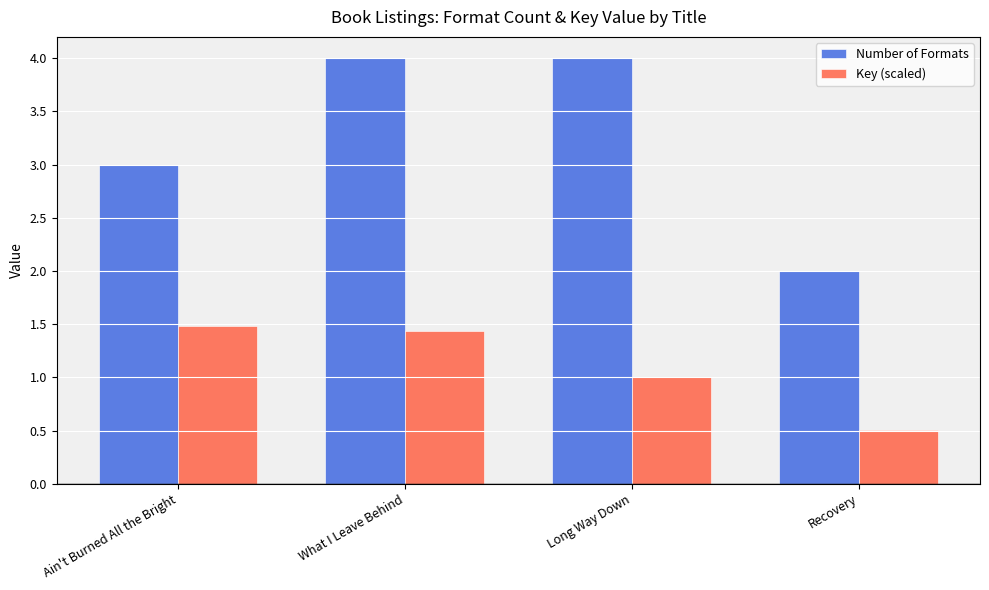

Rank the series at What I Leave Behind from lowest to highest value.

Key (scaled), Number of Formats